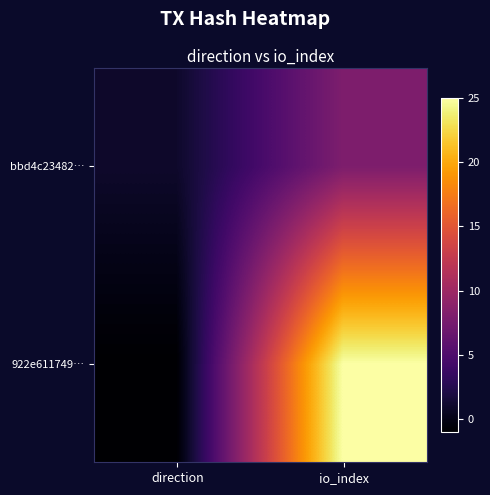

Reading left to right, extract all data points from this chart.

922e611749…: direction=-1	io_index=25
bbd4c23482…: direction=1	io_index=8